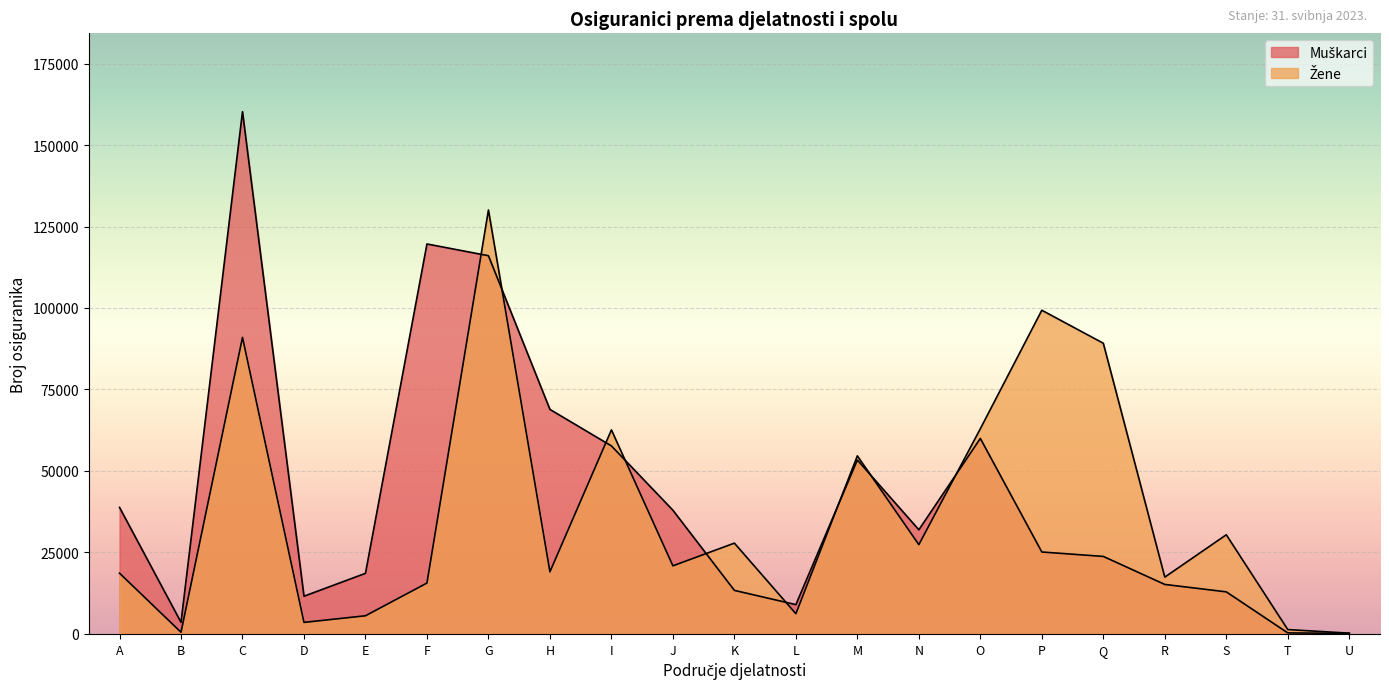

What is the lowest value of the Muškarci series?

177